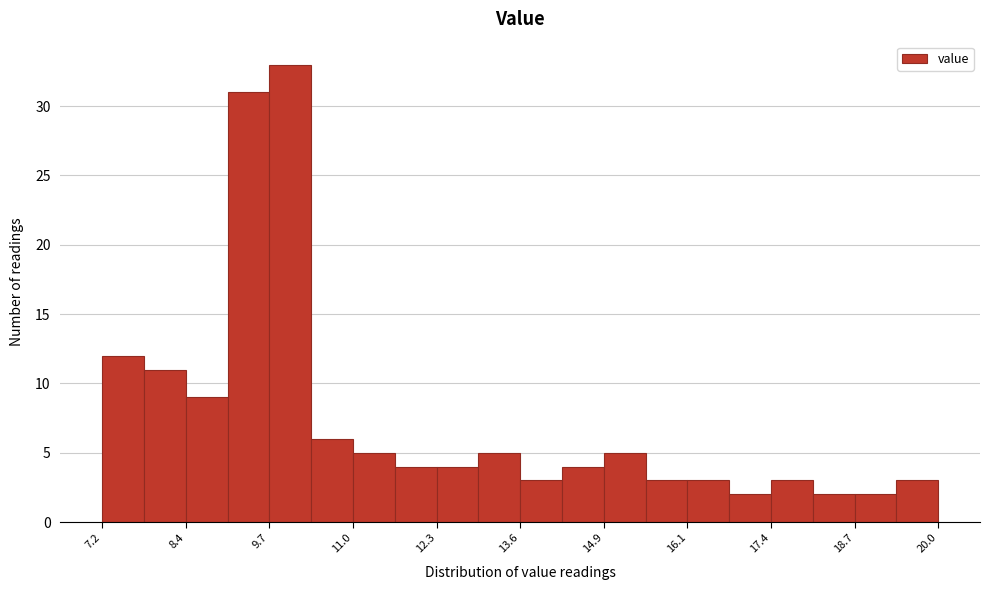

Read against the x-axis, roughly where is the centre of the tallest bar?

10.0